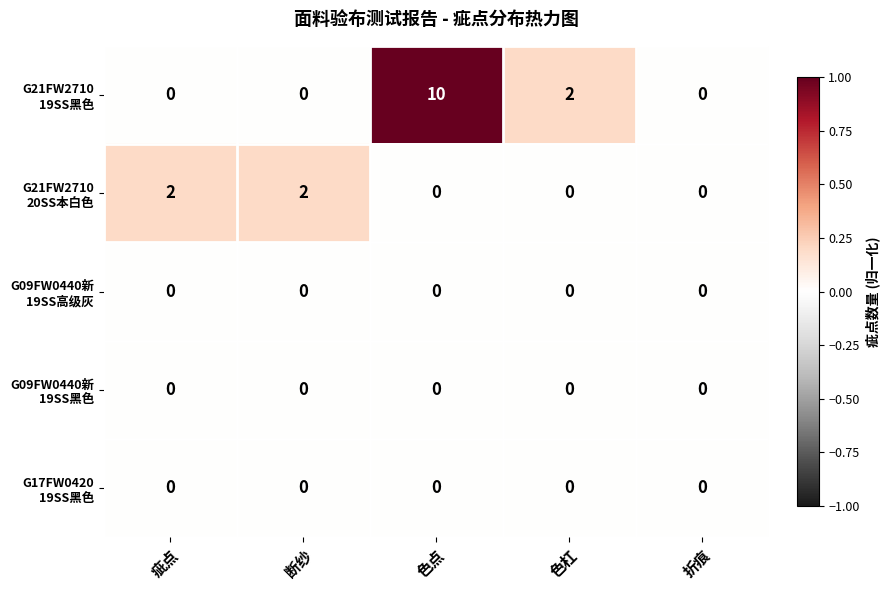

At which category is the sum across all series the highest?

色点